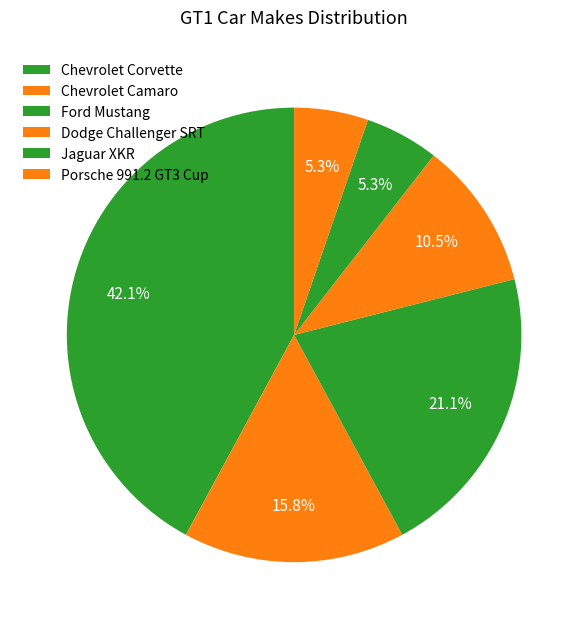

Count the number of slices in the pie.

6